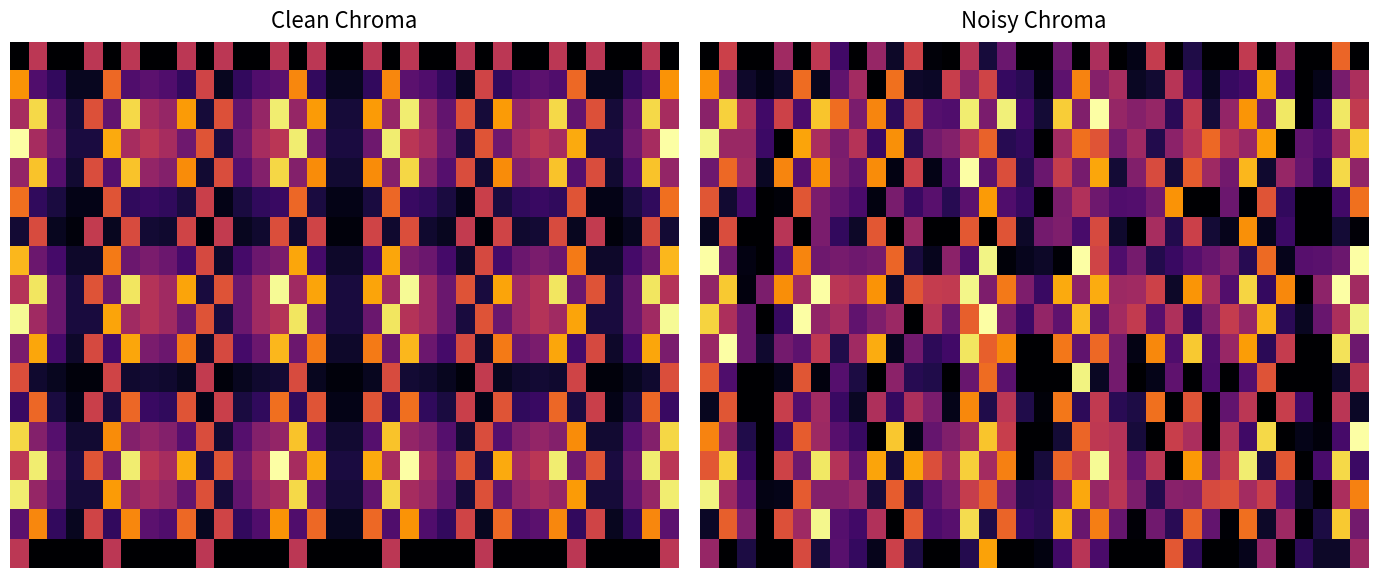

At which category is the sum across all series the highest?

14